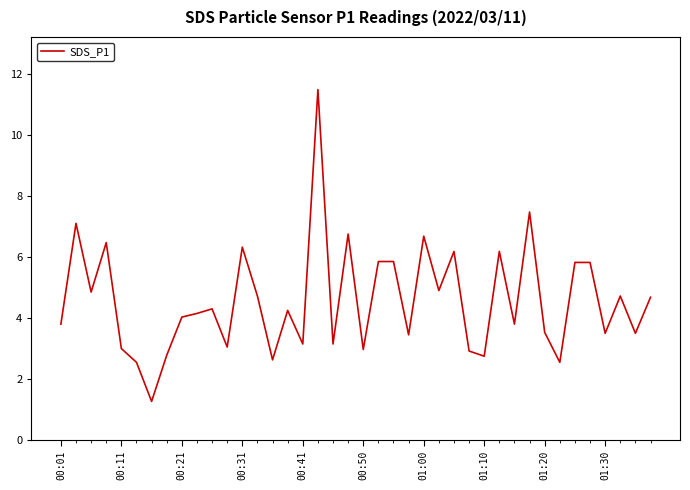

What is the difference between the maximum and minimum values?

10.2